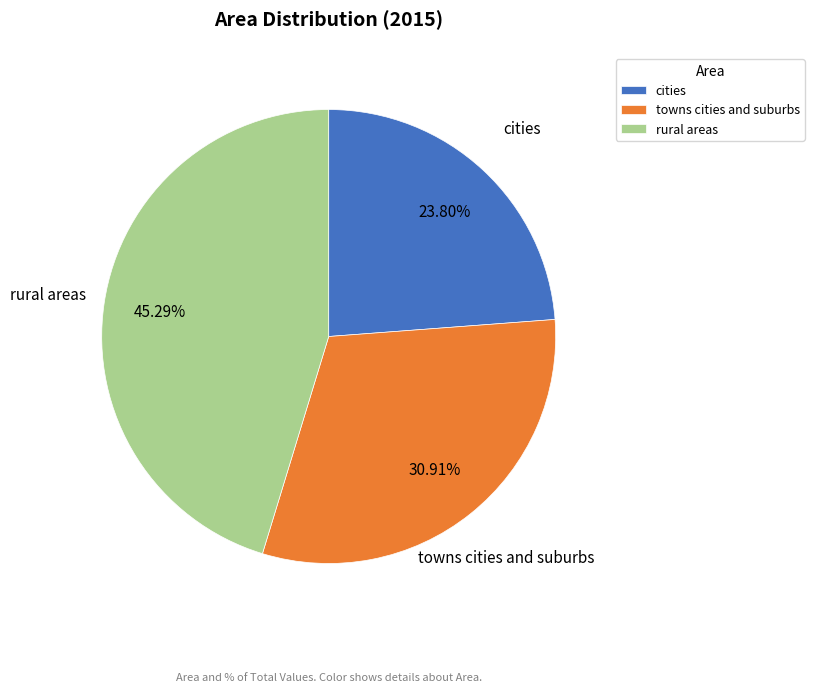

Rank the categories by value from lowest to highest.

cities, towns cities and suburbs, rural areas